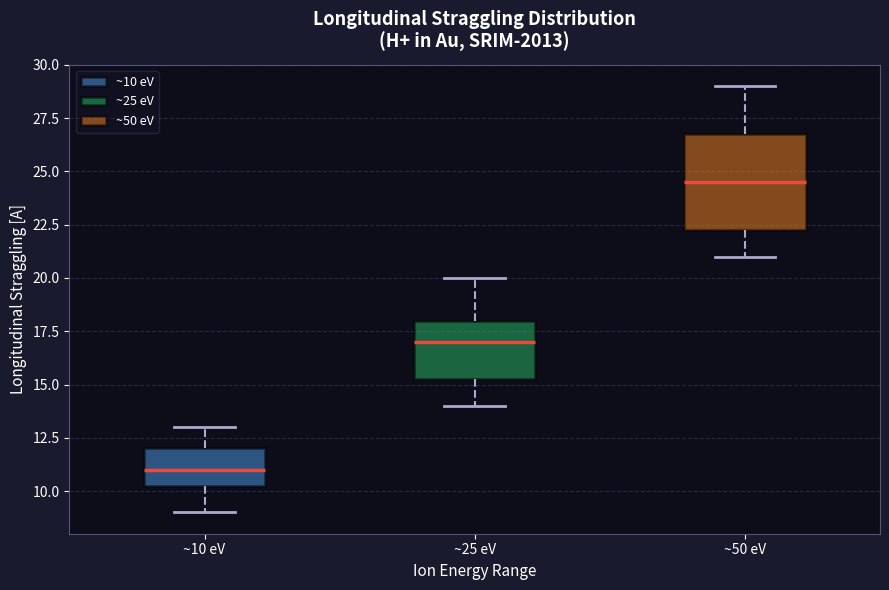

Reading left to right, read every box against the y-axis: the position of its median line, the range the box covers, and the ends of its whiskers. The values are not printed on the chart, so give them approximately, as read against the axis.

~10 eV: median 11.0, box 10.5 to 12.0, whiskers 9.0 to 13.0
~25 eV: median 17.0, box 15.5 to 18.0, whiskers 14.0 to 20.0
~50 eV: median 24.5, box 22.5 to 27.0, whiskers 21.0 to 29.0